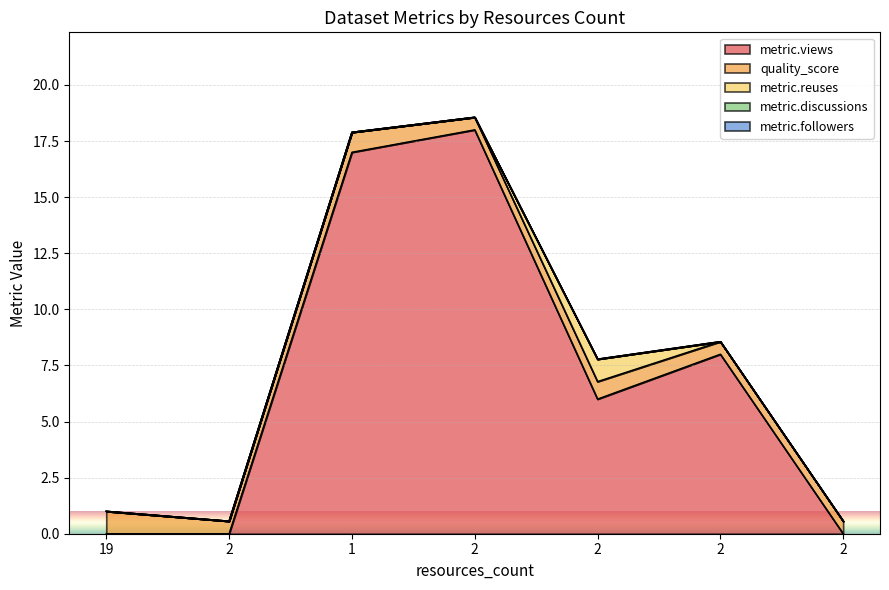

What is the difference between the metric.reuses values at 1 and 2?

1.0